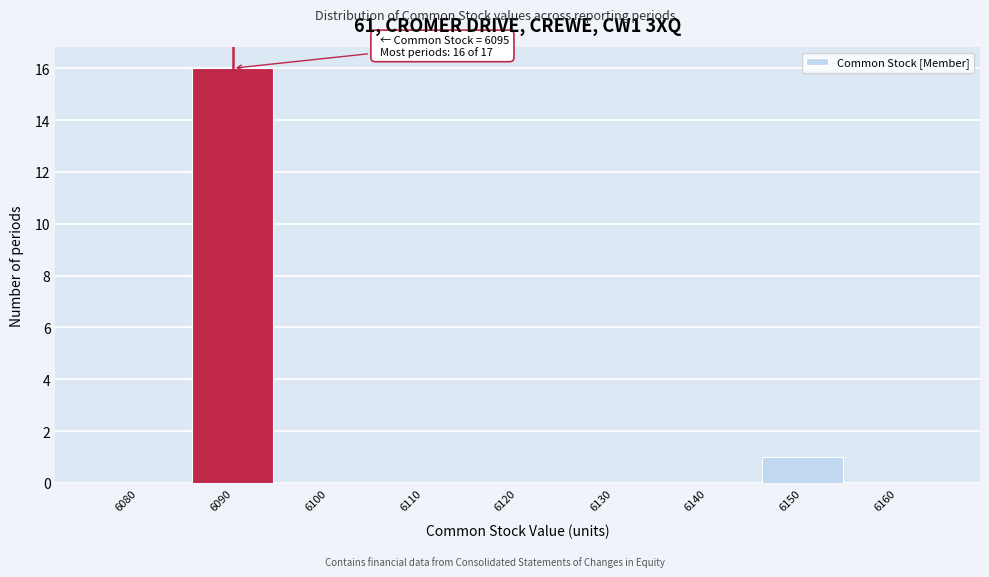

Reading right to left, extract all data points from this chart.

6160=0	6150=1	6140=0	6130=0	6120=0	6110=0	6100=0	6090=16	6080=0